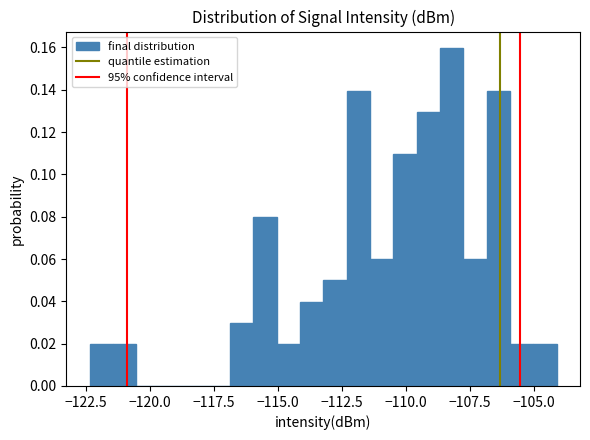

Read against the x-axis, roughly where is the centre of the tallest bar?

-108.0